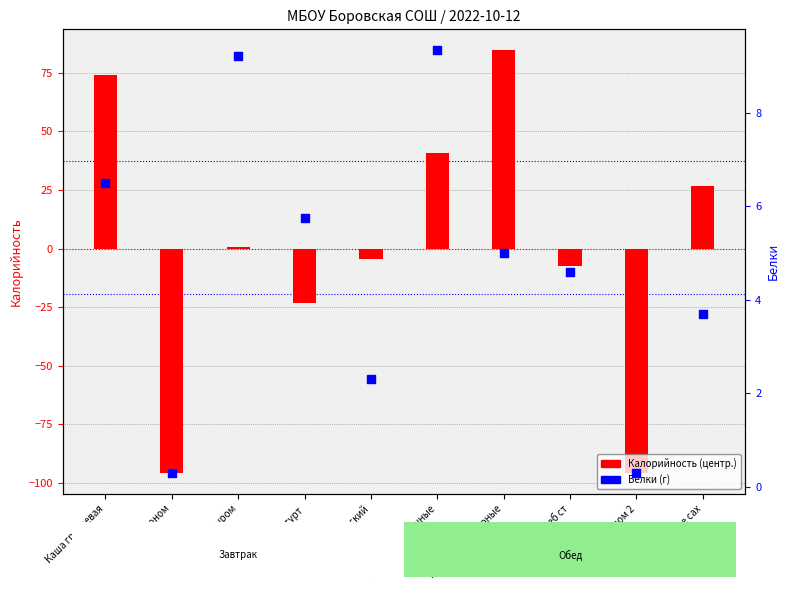

Which series reaches the maximum Y coordinate?

Калорийность (centered)